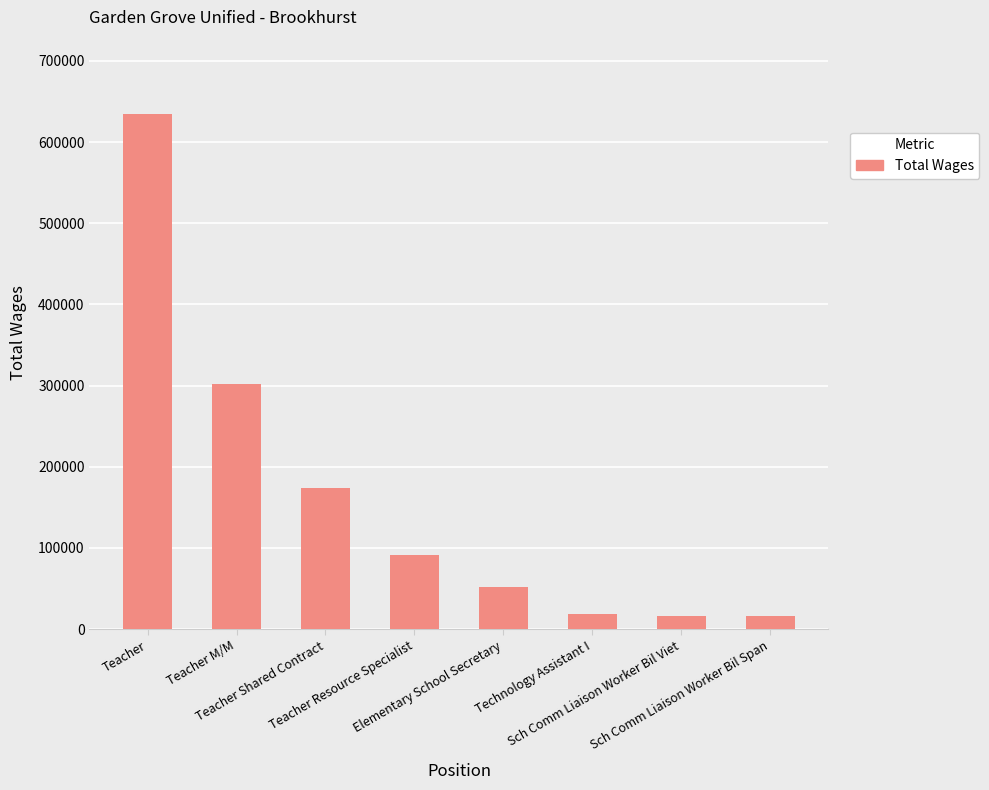

What is the maximum value shown in the chart?

634441